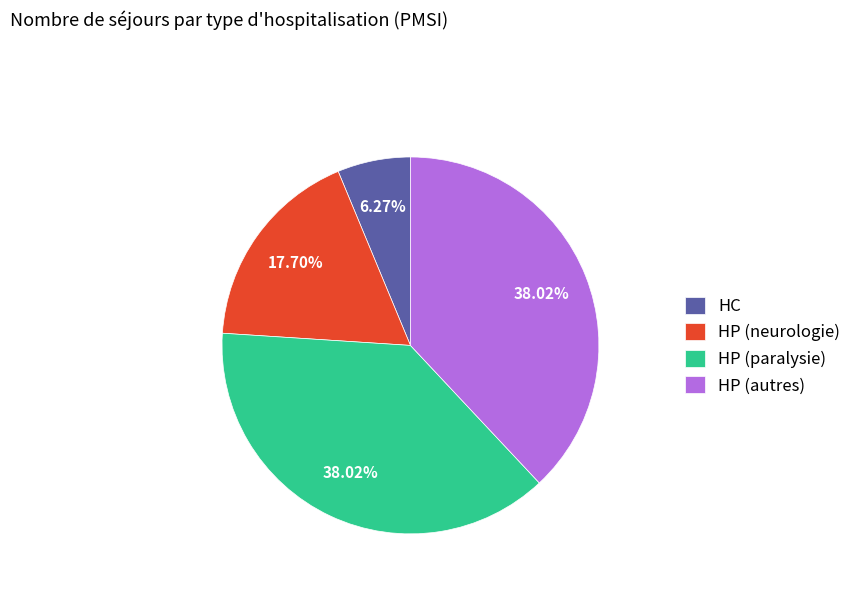

What is the smallest slice in the pie chart?

HC